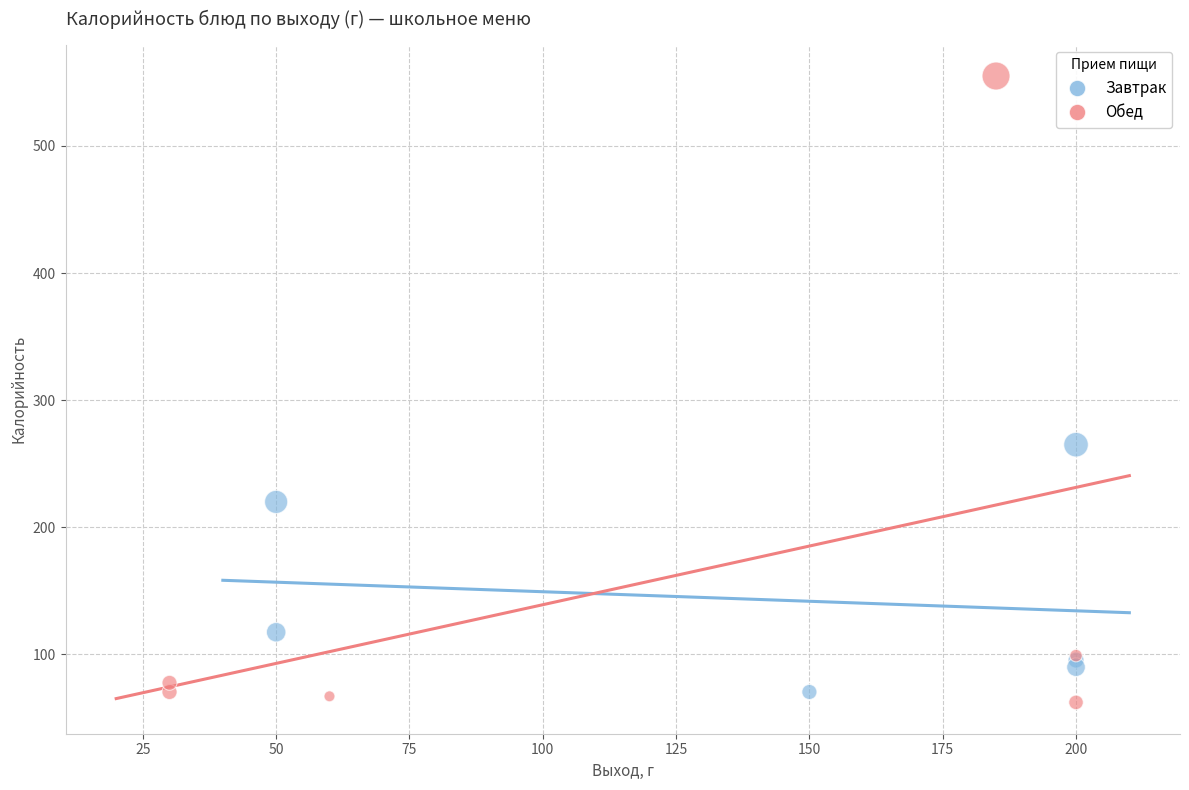

What are all the series names shown in the legend?

Завтрак, Обед